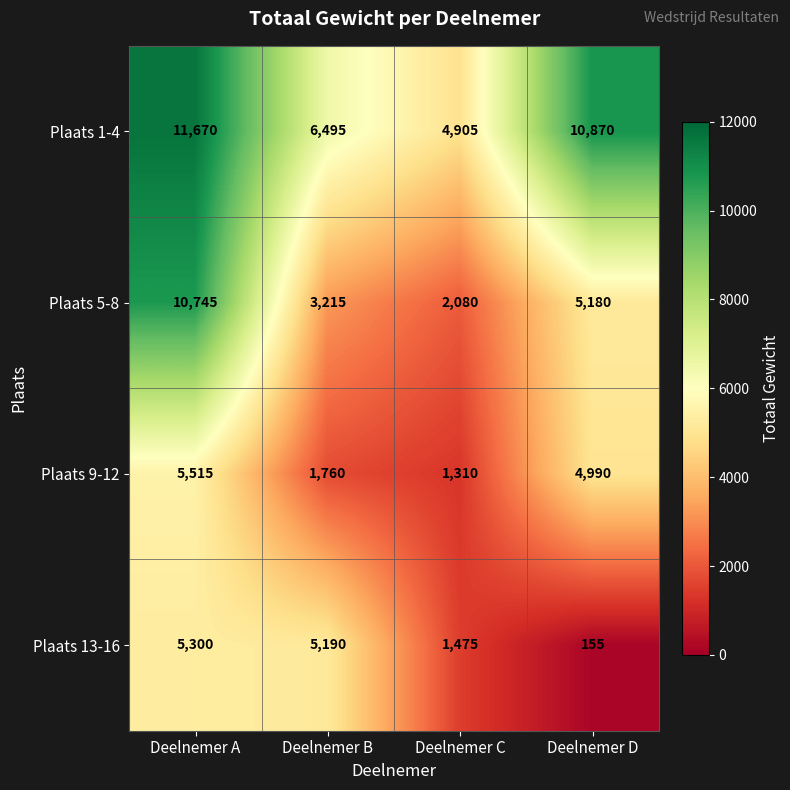

Count the number of categories in the chart.

4